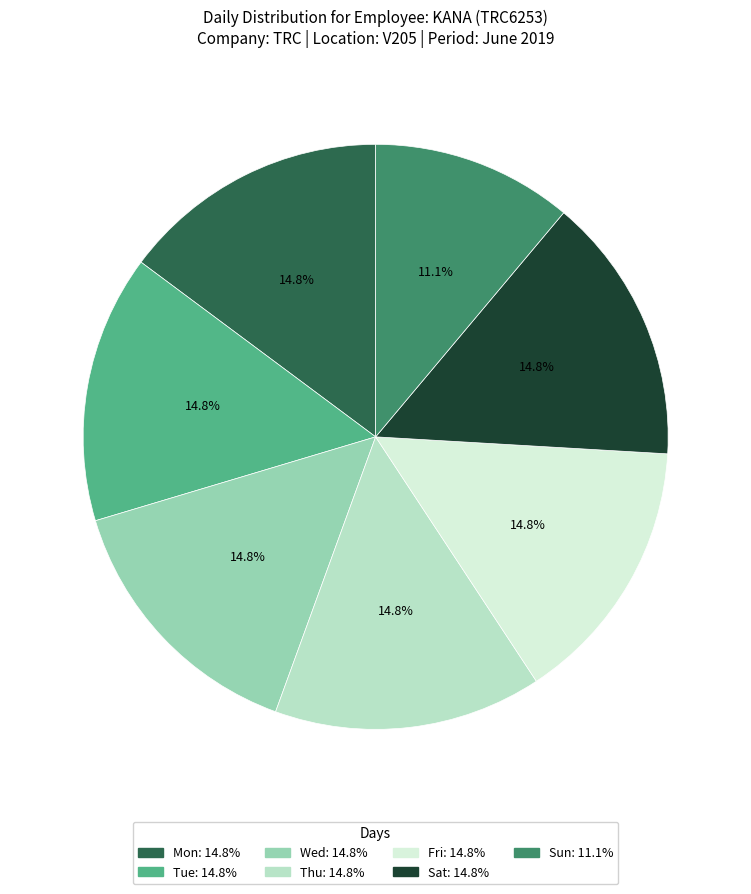

Approximately how many times larger is the value at Wed compared to Mon?

1.0